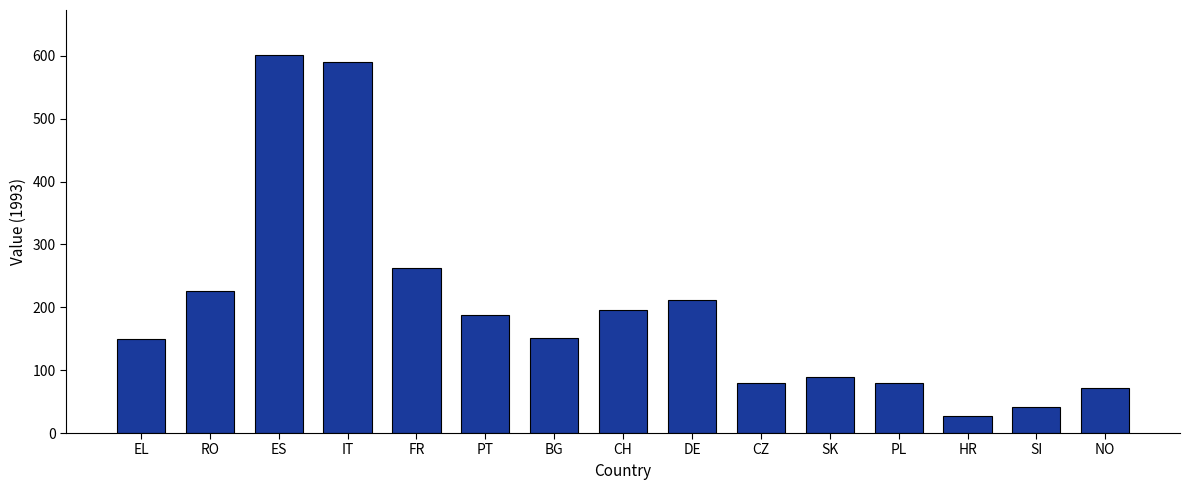

At which label is the value closest to 314?

FR